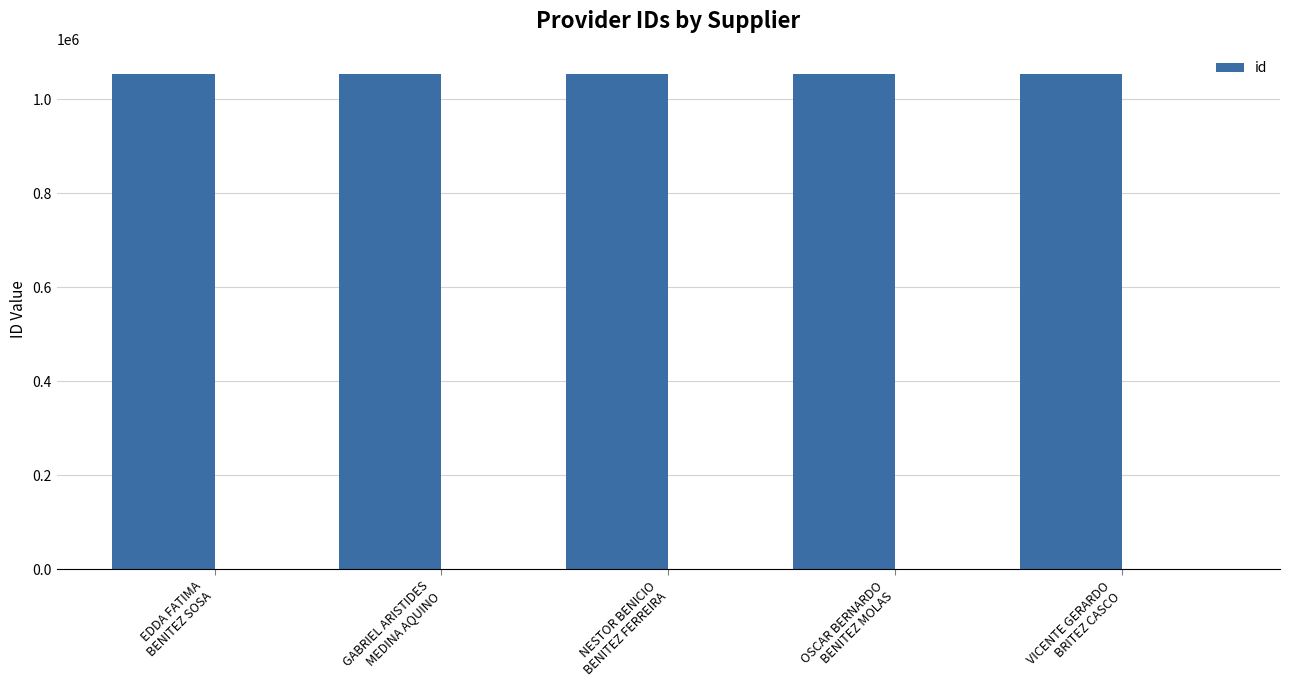

Count the values in the range 1054585 to 1054587.

3